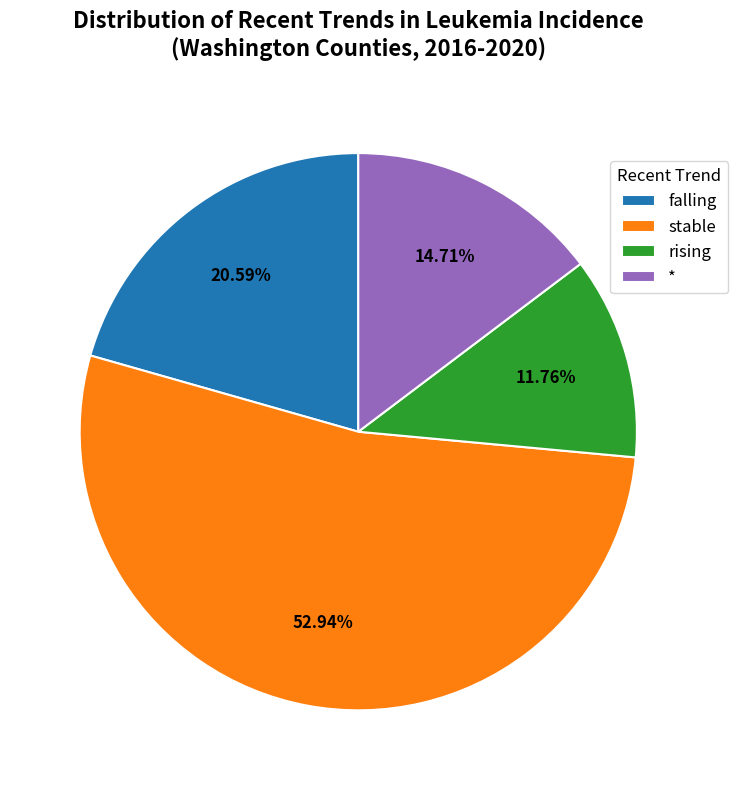

To the nearest percent, what portion does stable represent?

53%